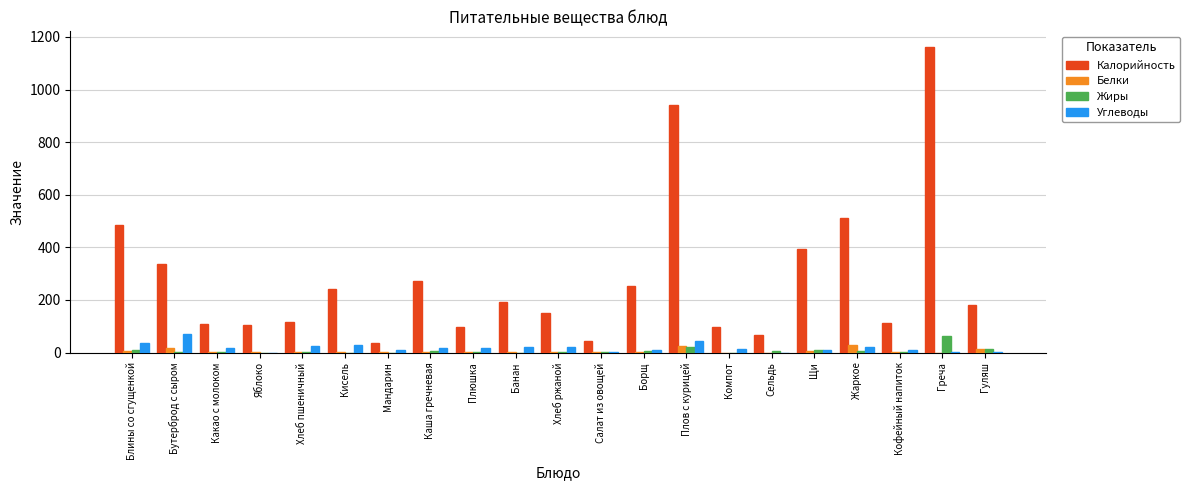

Count the number of categories in the chart.

21